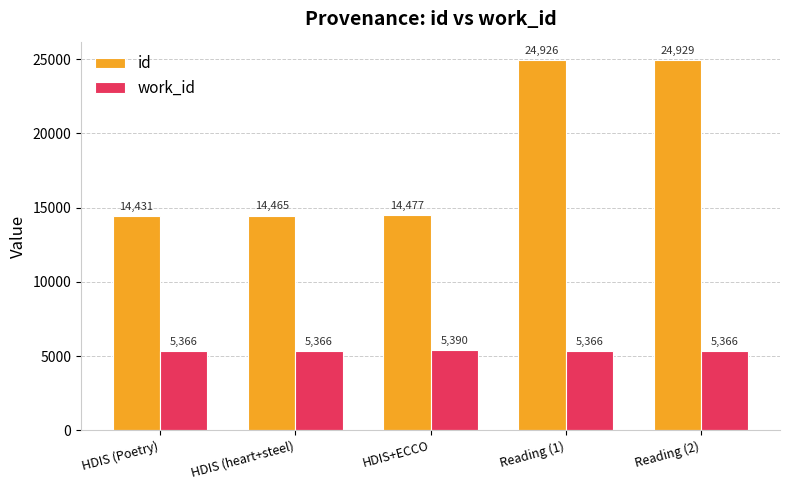

At how many categories does at least one series exceed 13479?

5